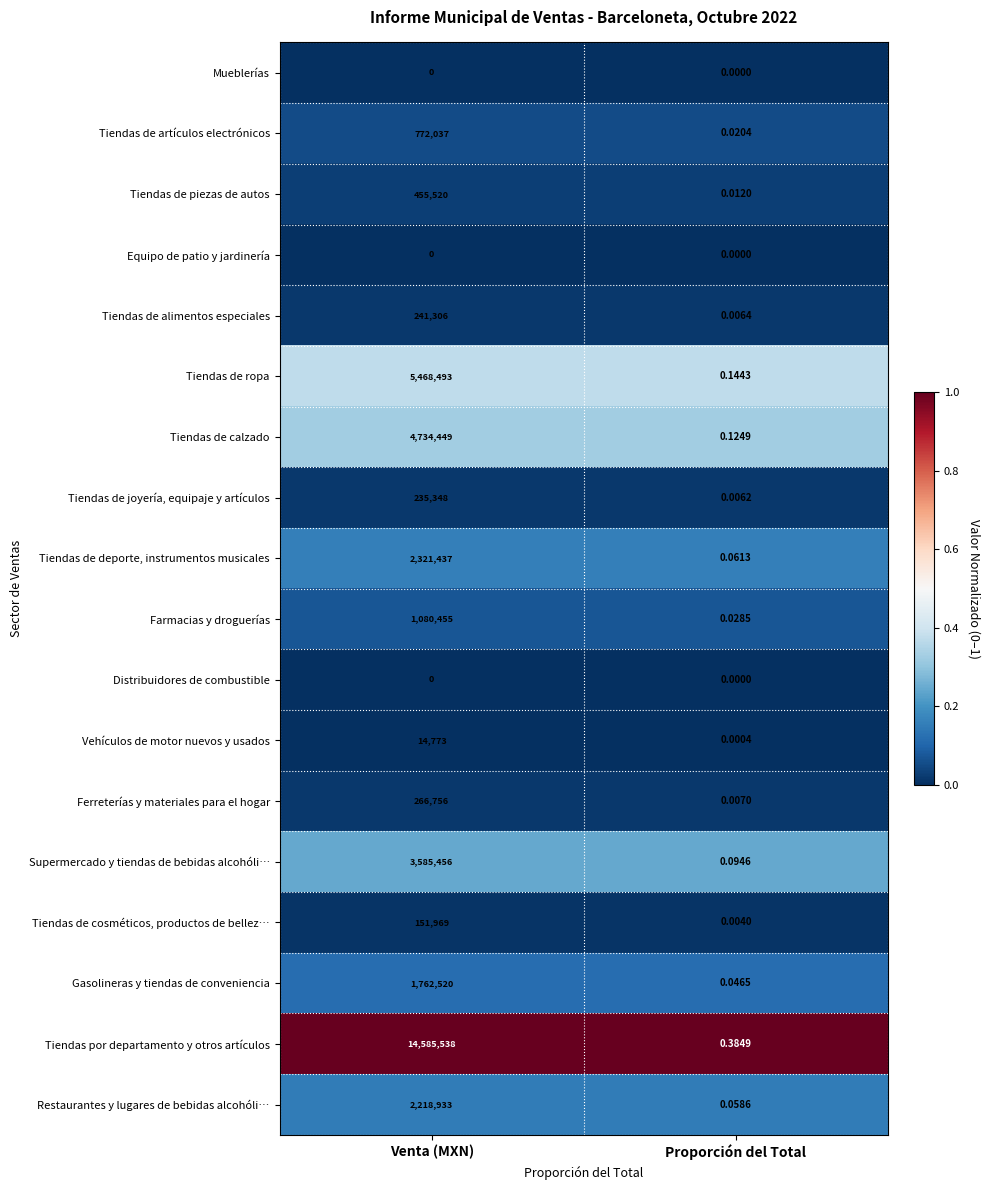

Count the number of categories in the chart.

2